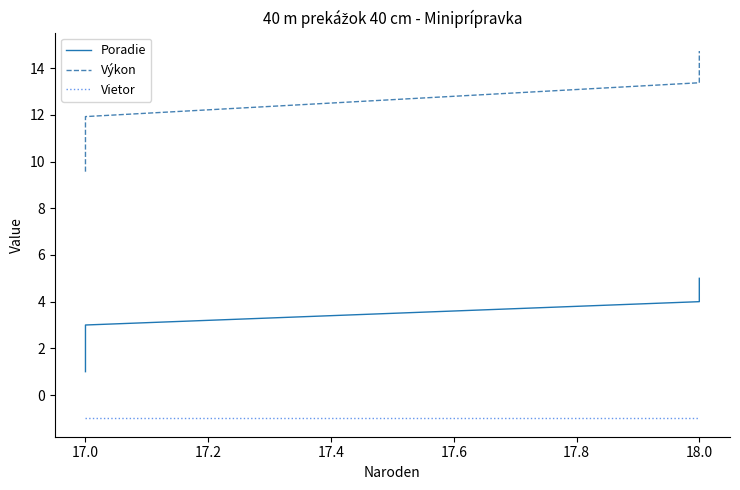

Between 17.2 and 16.8, which is larger?

17.2